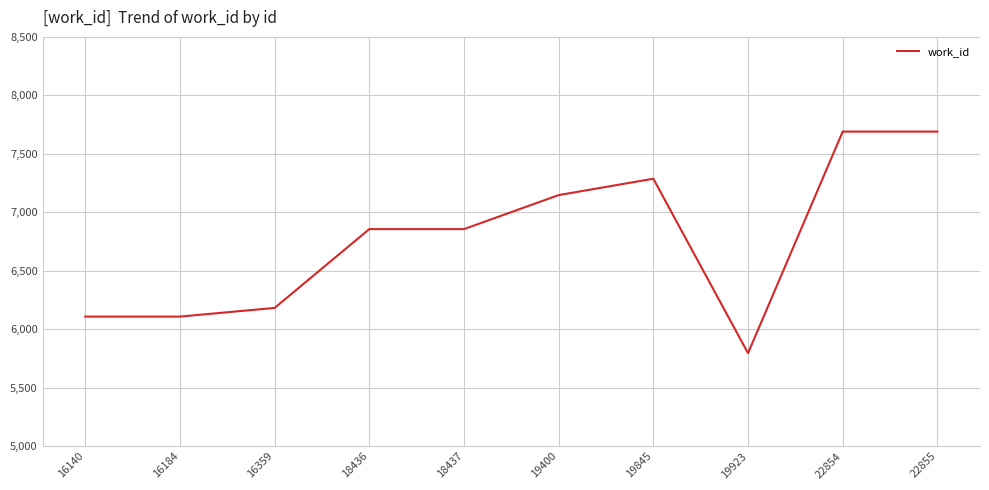

What is the difference between the maximum and minimum values?

1895